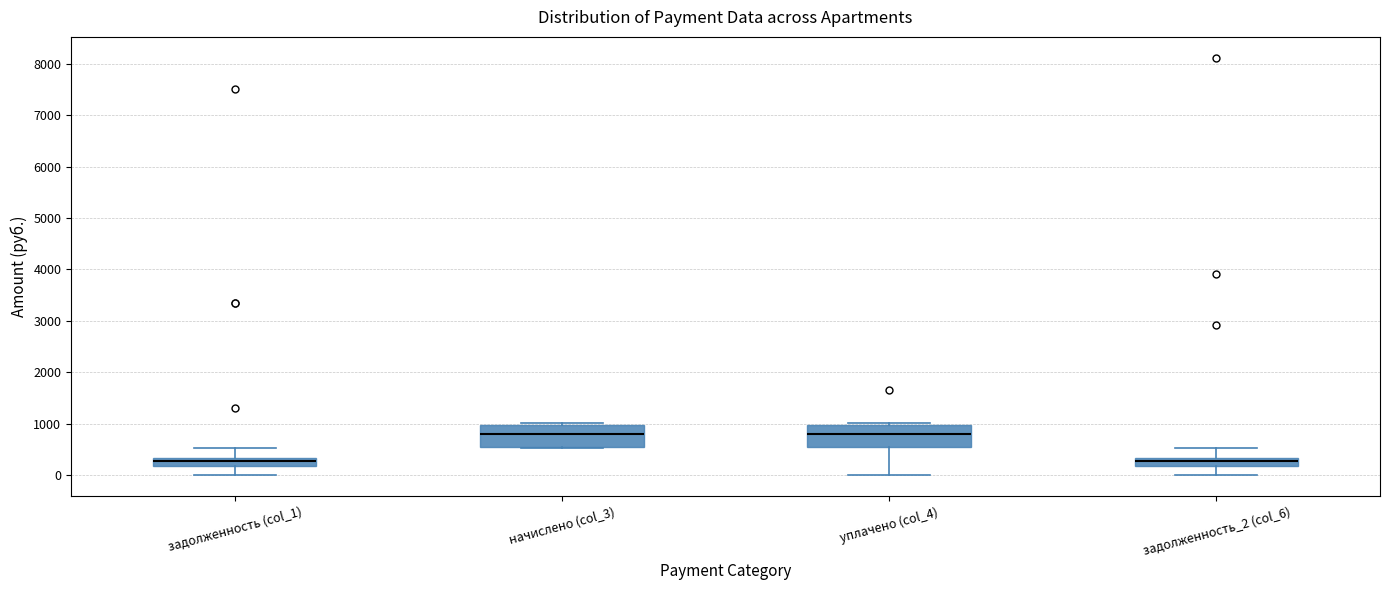

Reading left to right, transcribe this box plot: for each box, give where its median line is, the range the box spans, and where its two whiskers end, as read against the y-axis. The values are not printed on the chart, so give them approximately, as read against the axis.

задолженность (col_1): median 300 (inside the box), box 200 to 300, whiskers 0 to 500
начислено (col_3): median 800, box 600 to 1000, whiskers 500 to 1000 (just above the box's upper edge)
уплачено (col_4): median 800, box 600 to 1000, whiskers 0 to 1000 (just above the box's upper edge)
задолженность_2 (col_6): median 300 (inside the box), box 200 to 300, whiskers 0 to 500